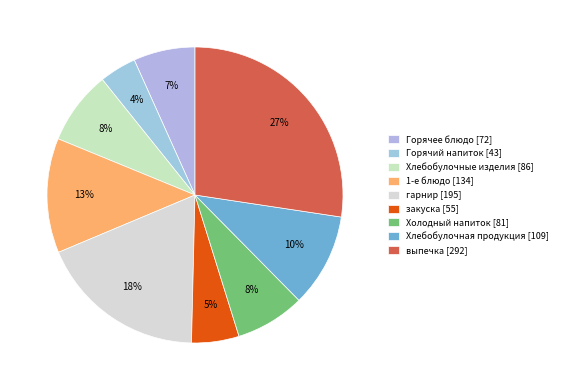

Count the number of slices in the pie.

9